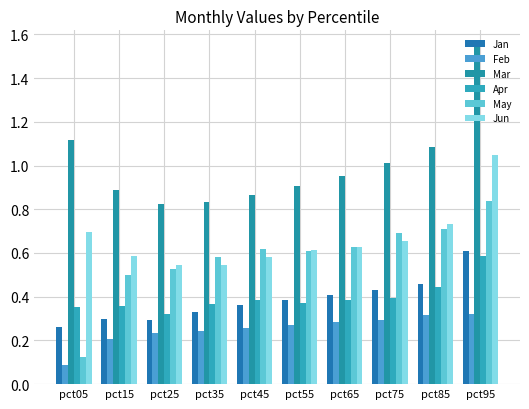

Rank the series at pct95 from highest to lowest value.

Mar, Jun, May, Jan, Apr, Feb